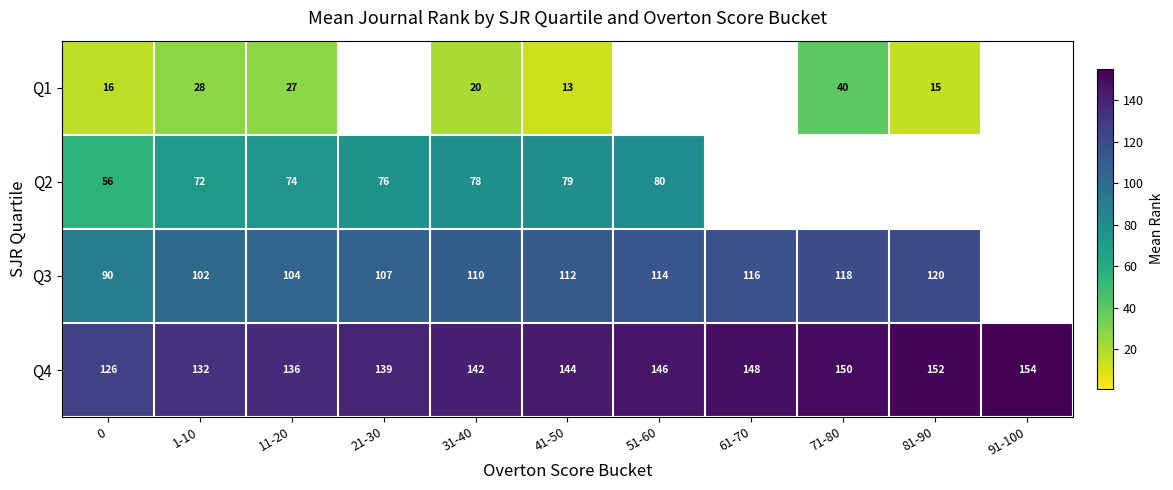

True or false: Q3 has a value of 51.9 at 41-50.

False